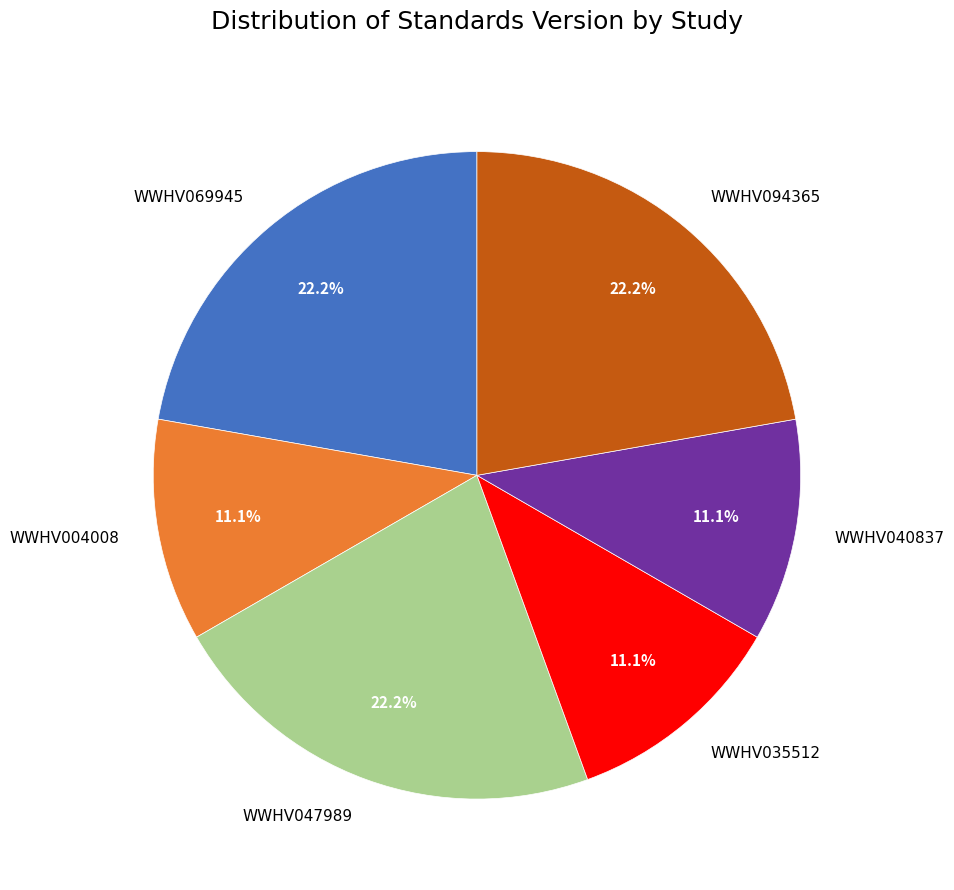

Is WWHV094365 the majority of the pie?

No